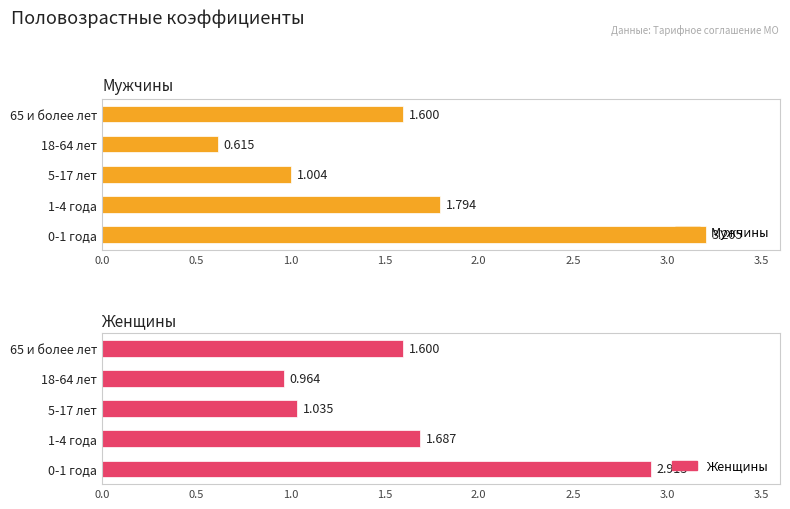

Reading left to right, transcribe all the data shown in this chart.

Мужчины: 3.2	1.8	1.0	0.6	1.6
Женщины: 2.9	1.7	1.0	1.0	1.6